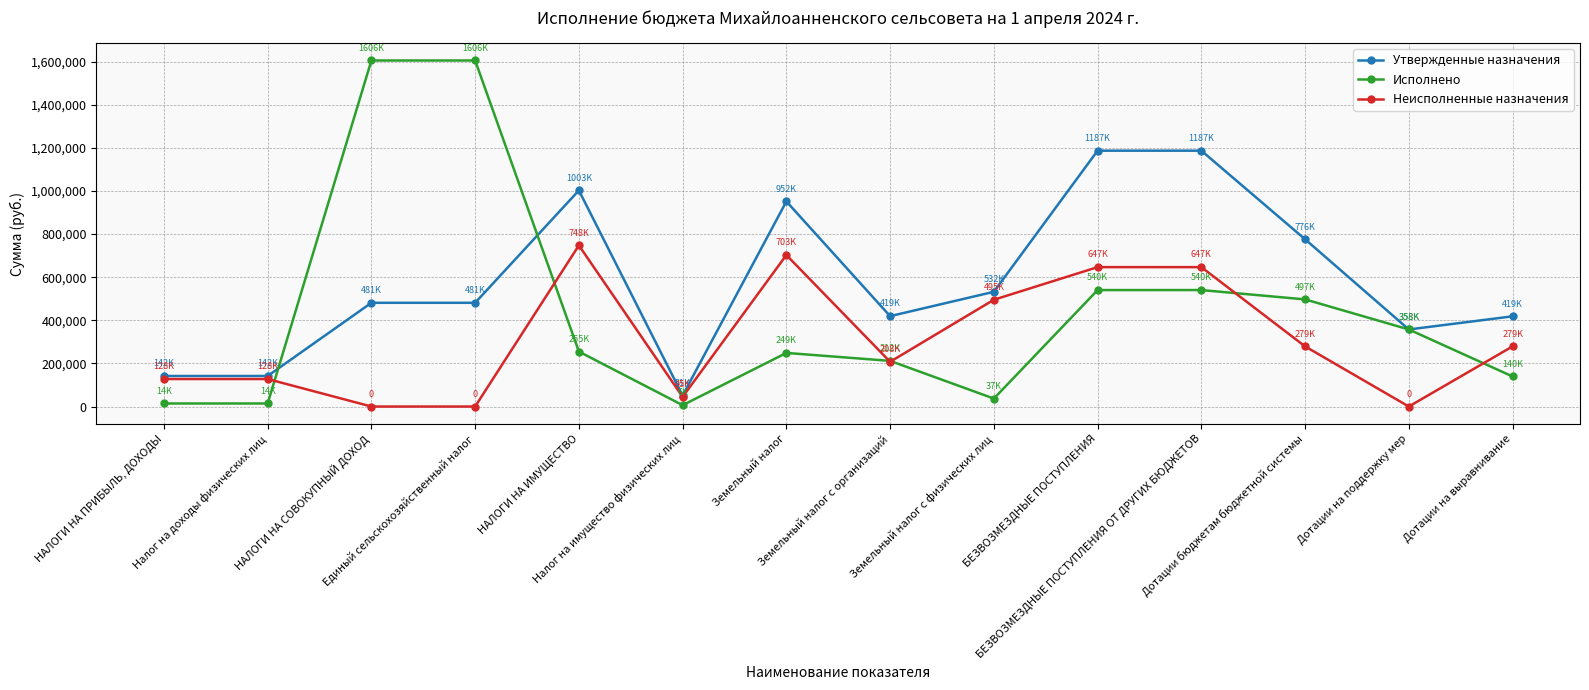

What are all the series names shown in the legend?

Утвержденные назначения, Исполнено, Неисполненные назначения